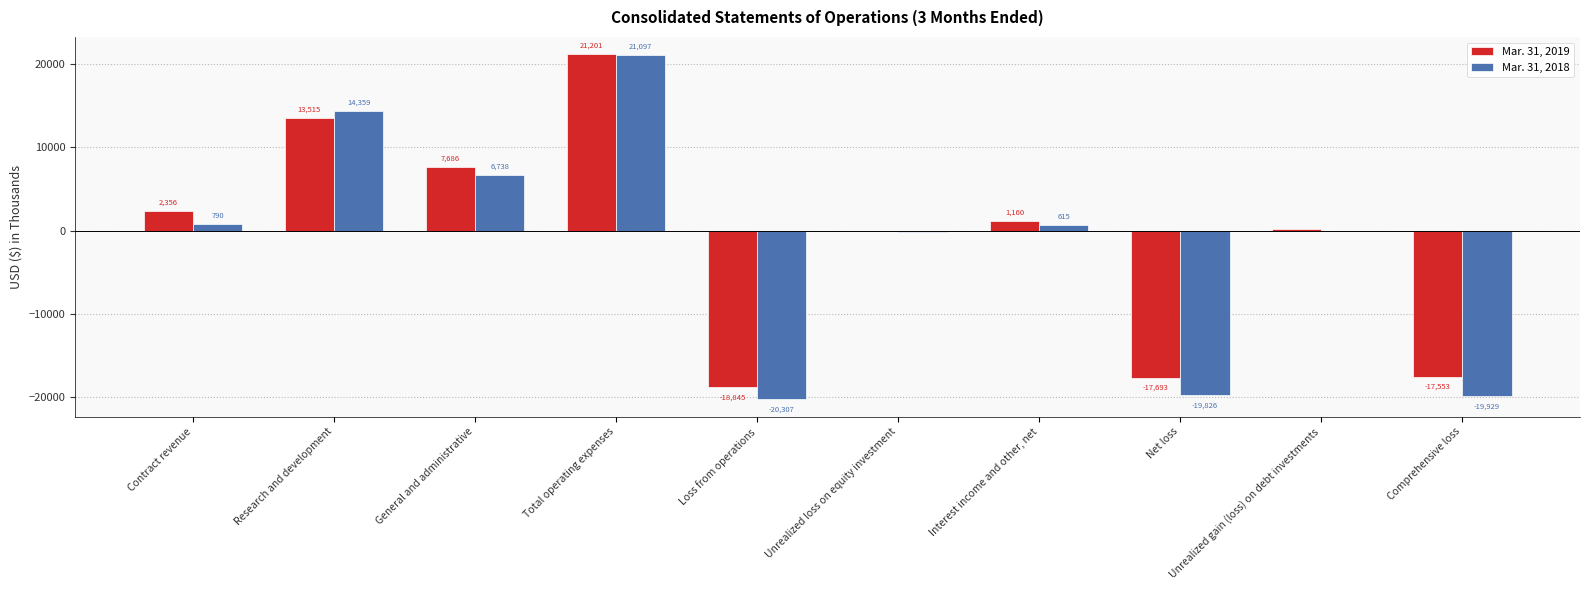

At which label does Mar. 31, 2018 first exceed 615?

Contract revenue